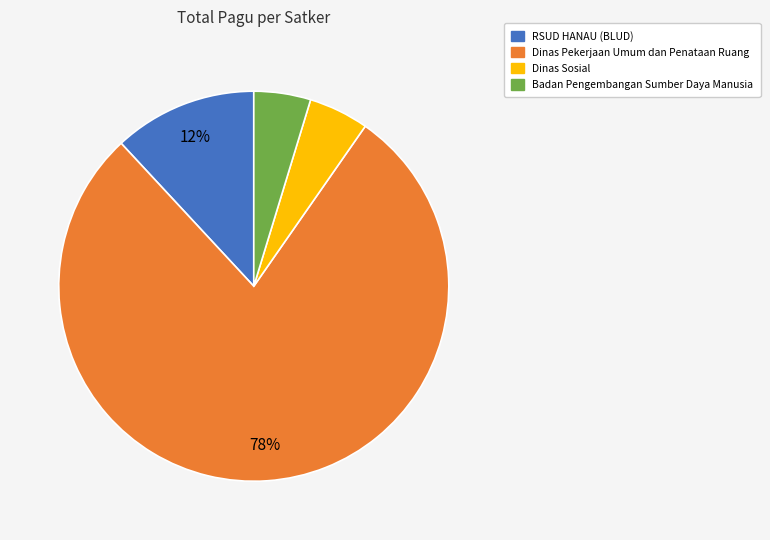

Combined, do Dinas Sosial and Badan Pengembangan Sumber Daya Manusia account for over 50%?

No